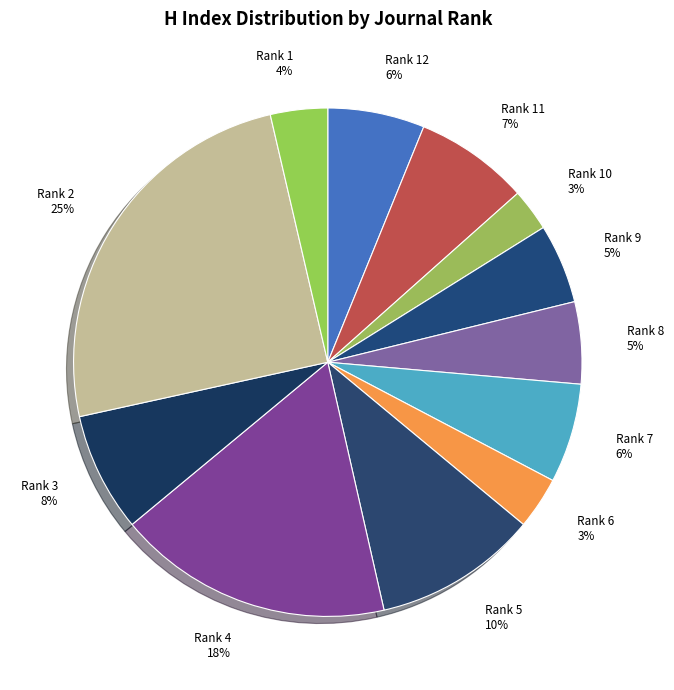

To the nearest percent, what is the difference between the largest and smallest slice percentages?

22%